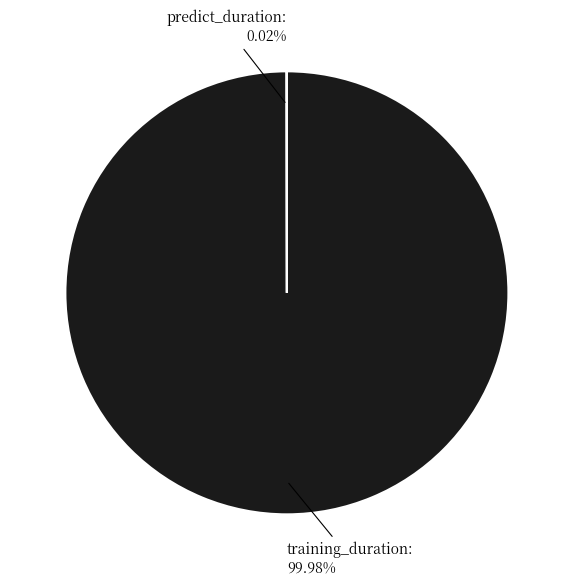

Which slice is the largest?

training_duration